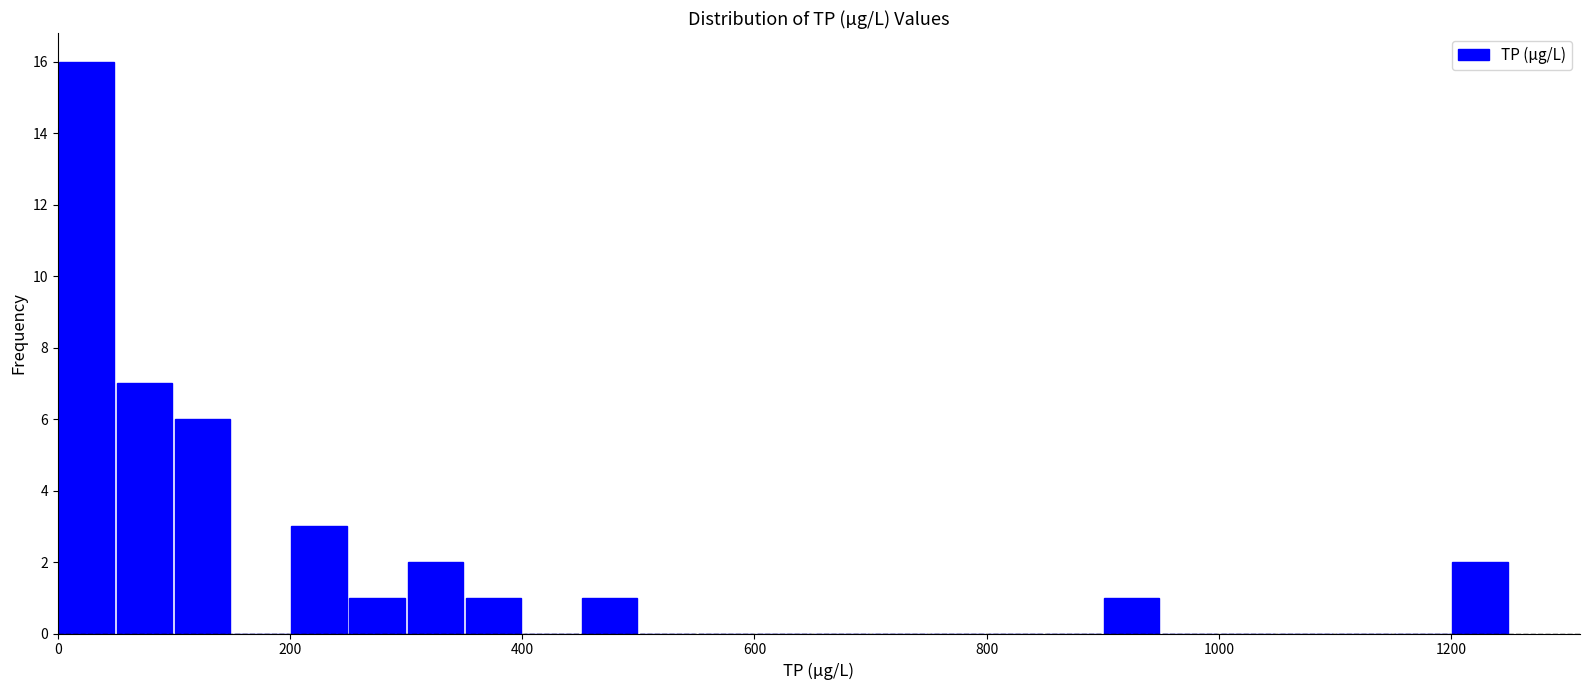

Around what value on the x-axis is the tallest bar? Give the approximate position of its centre, as read against the axis.

20